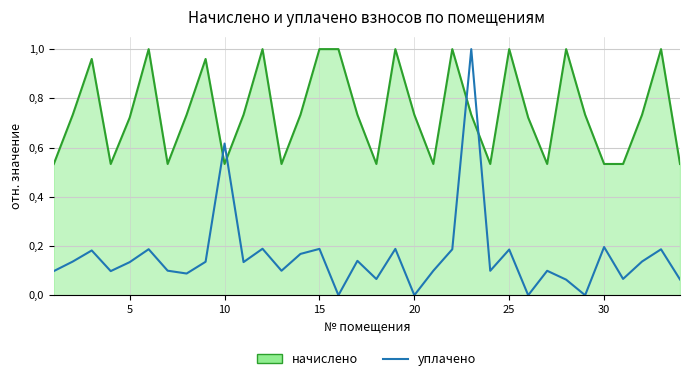

What is the greatest value displayed?

1.0